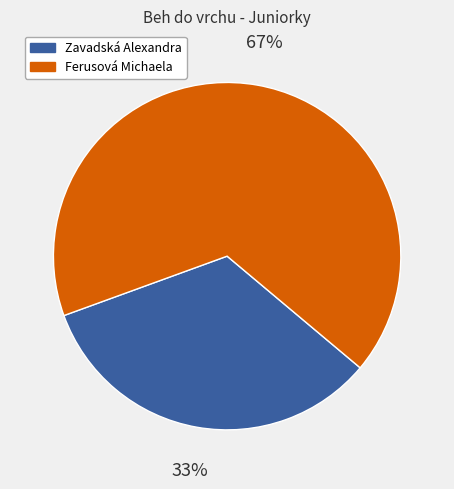

Does Zavadská Alexandra represent more than half of the total?

No